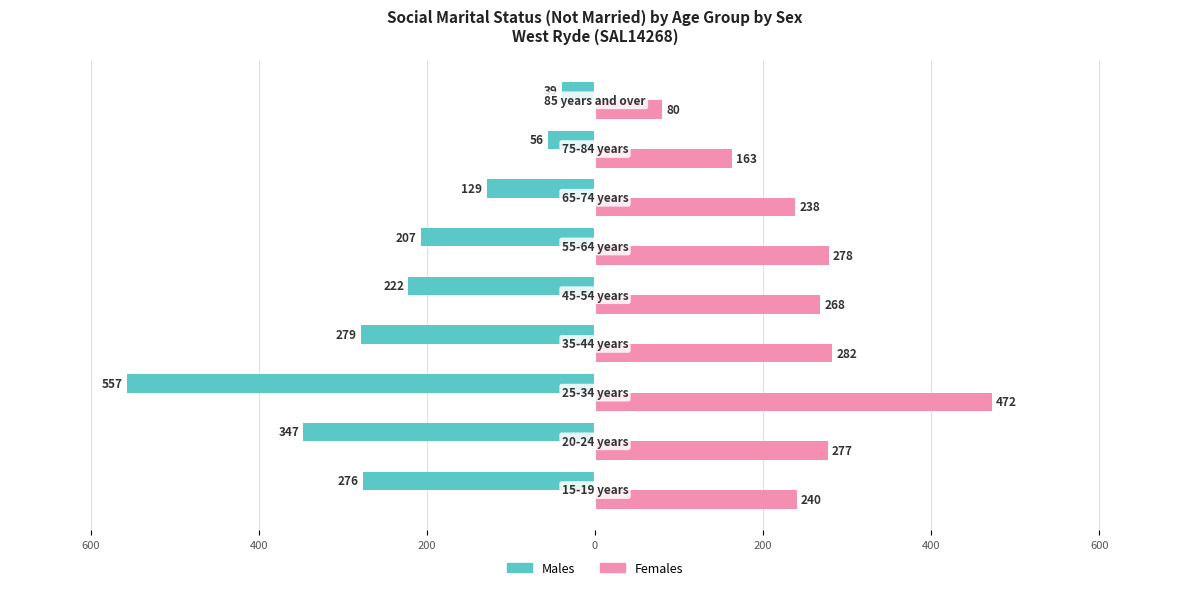

What are all the series names shown in the legend?

Males, Females